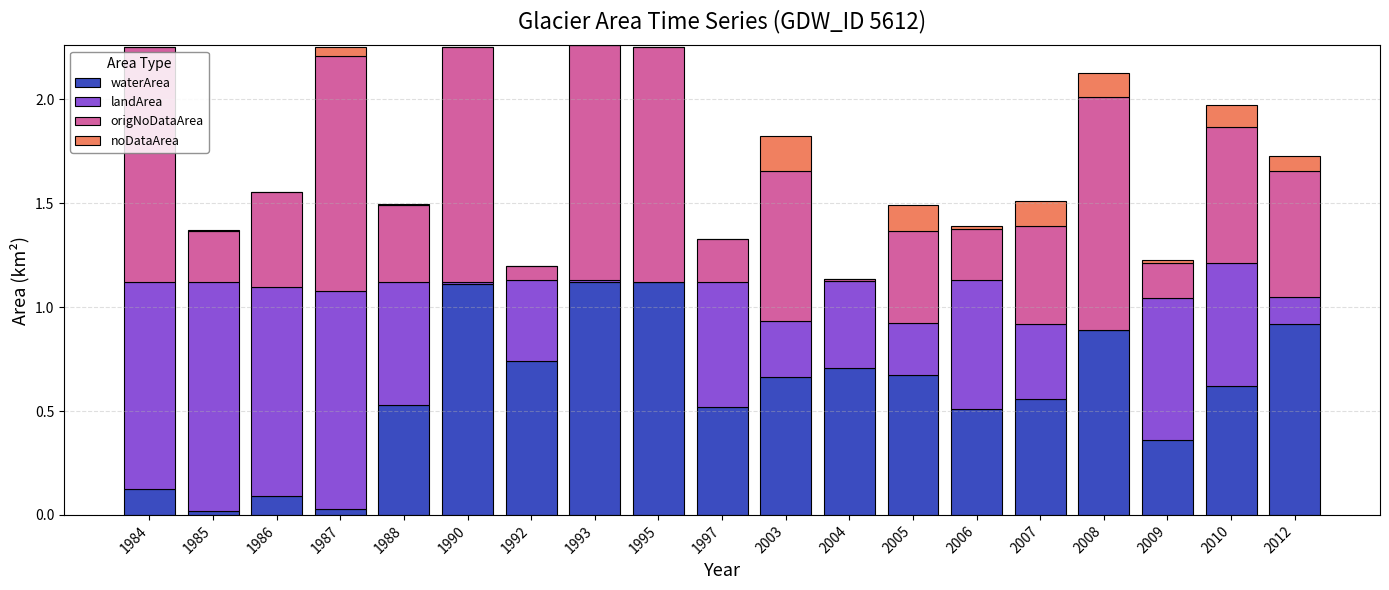

What is the sum of all waterArea values?

11.3